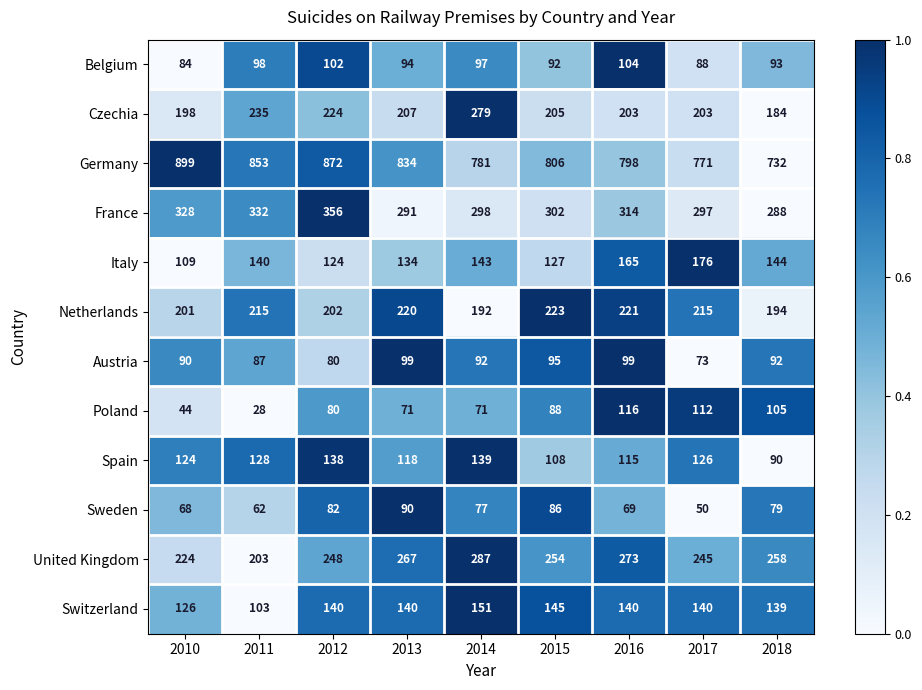

The value of Austria at 2014 is 19. True or false?

False